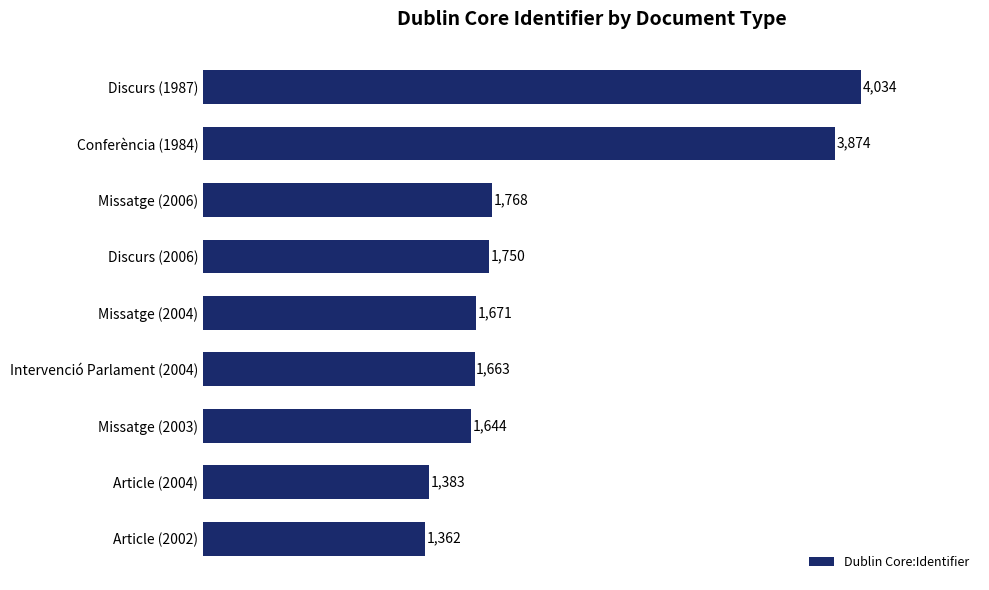

What is the average value?

2128